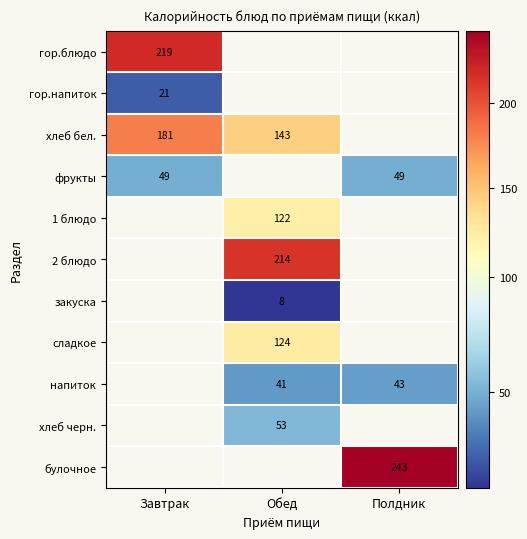

How many series are shown in this chart?

11